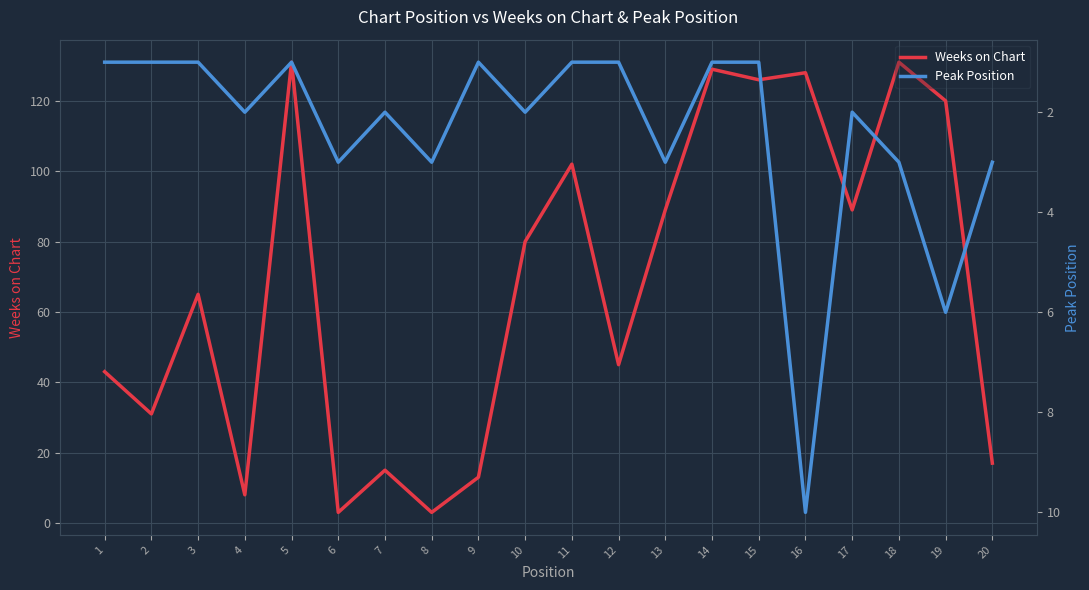

Which series has the largest total across all categories?

Weeks on Chart